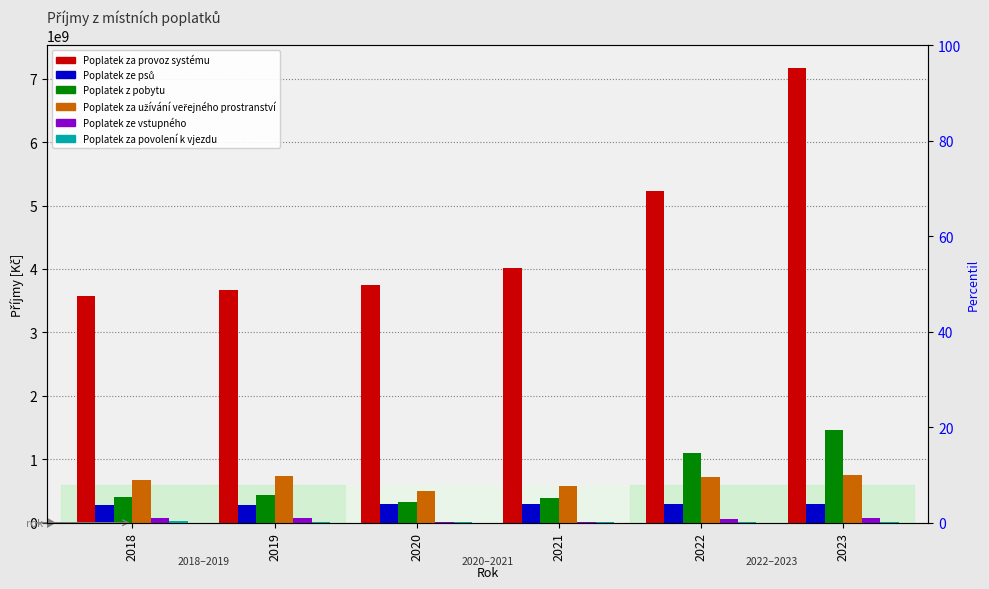

At 2021, list the series in order from smallest to largest.

Poplatek za povolení k vjezdu, Poplatek ze vstupného, Poplatek ze psů, Poplatek z pobytu, Poplatek za užívání veřejného prostranství, Poplatek za provoz systému